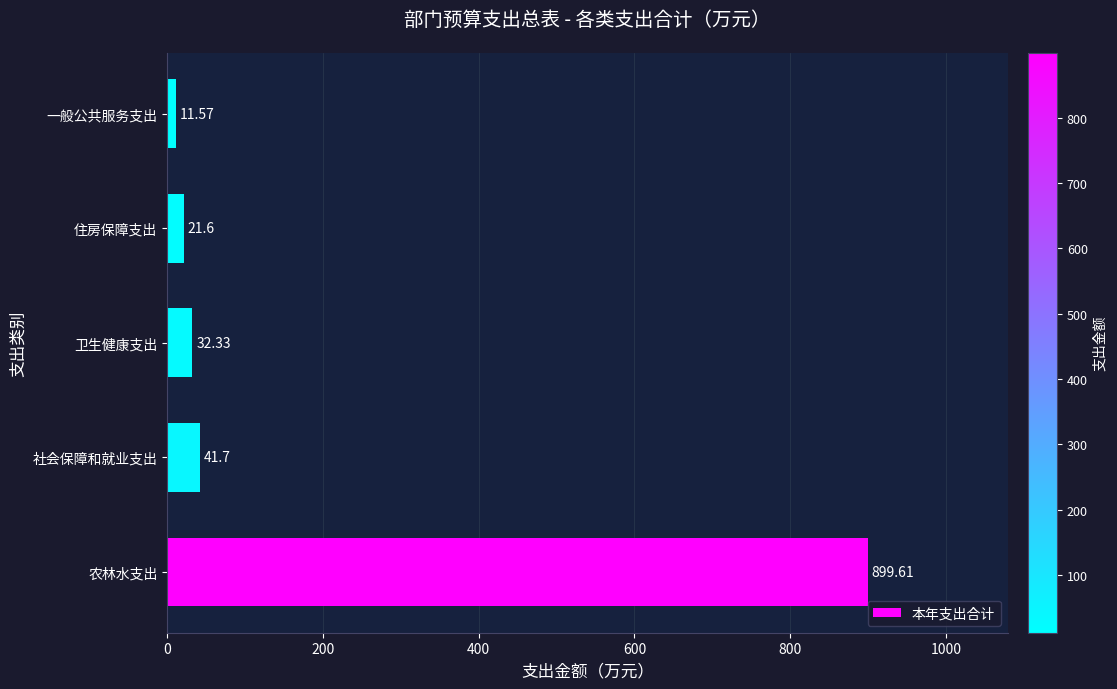

How many values are below 32?

2